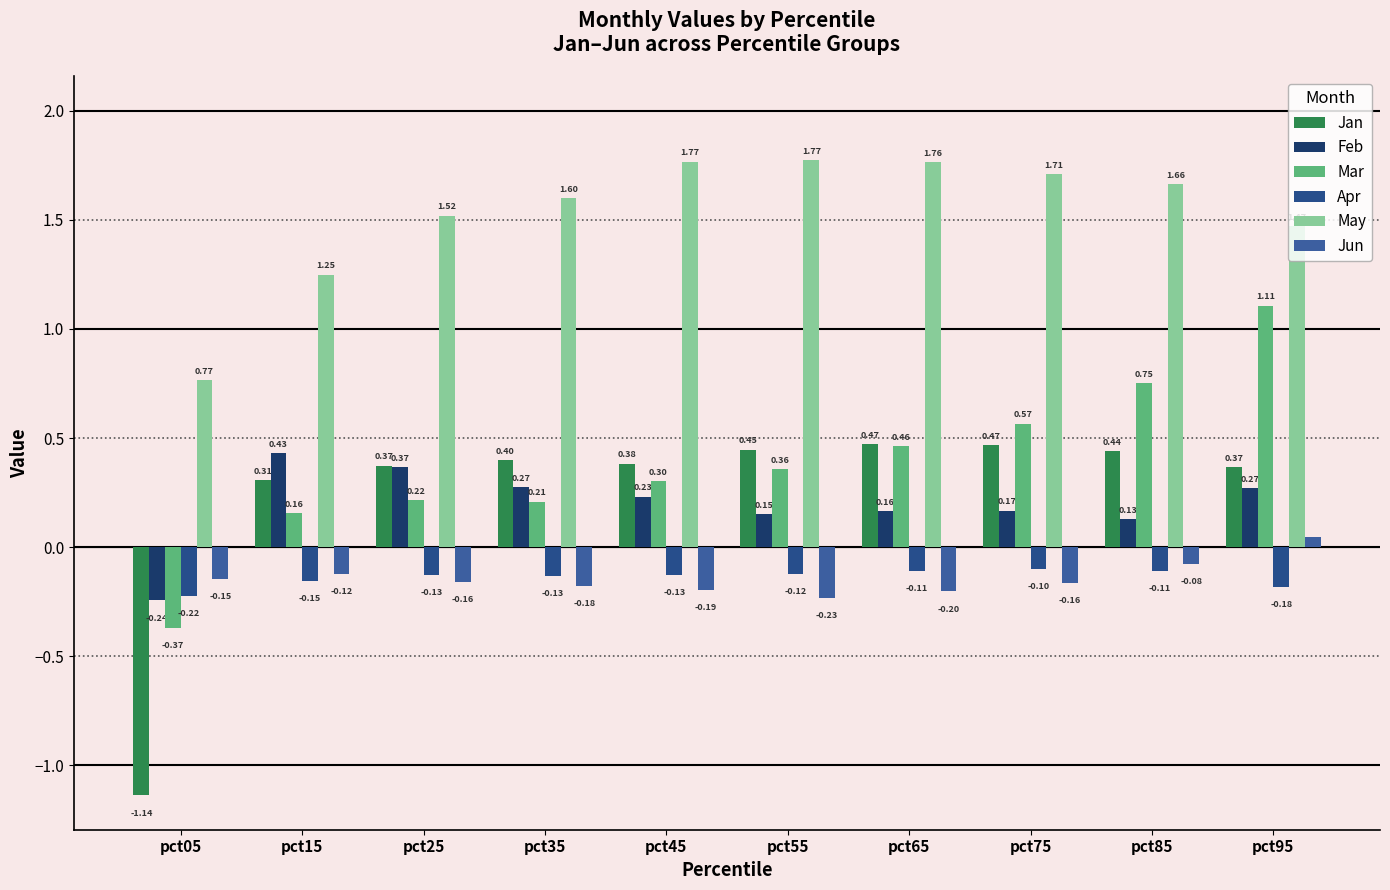

At which category is the sum across all series the highest?

pct95